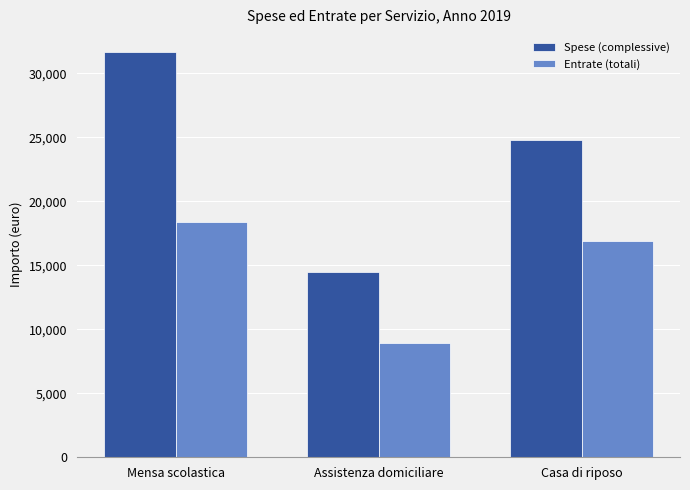

The value of Spese (complessive) at Casa di riposo is 24799.2. True or false?

True